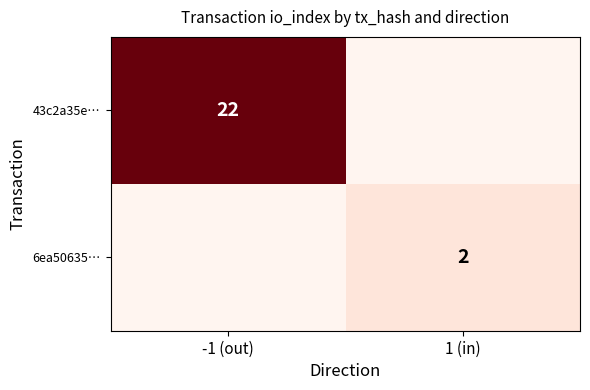

What is the total value across all series at 1 (in)?

2